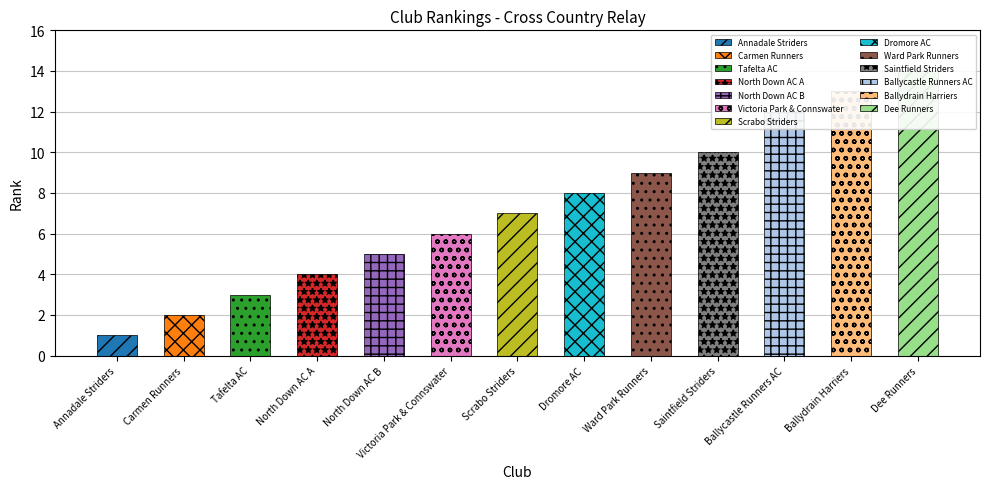

What is the change in value from Ballydrain Harriers to Dee Runners?

+1